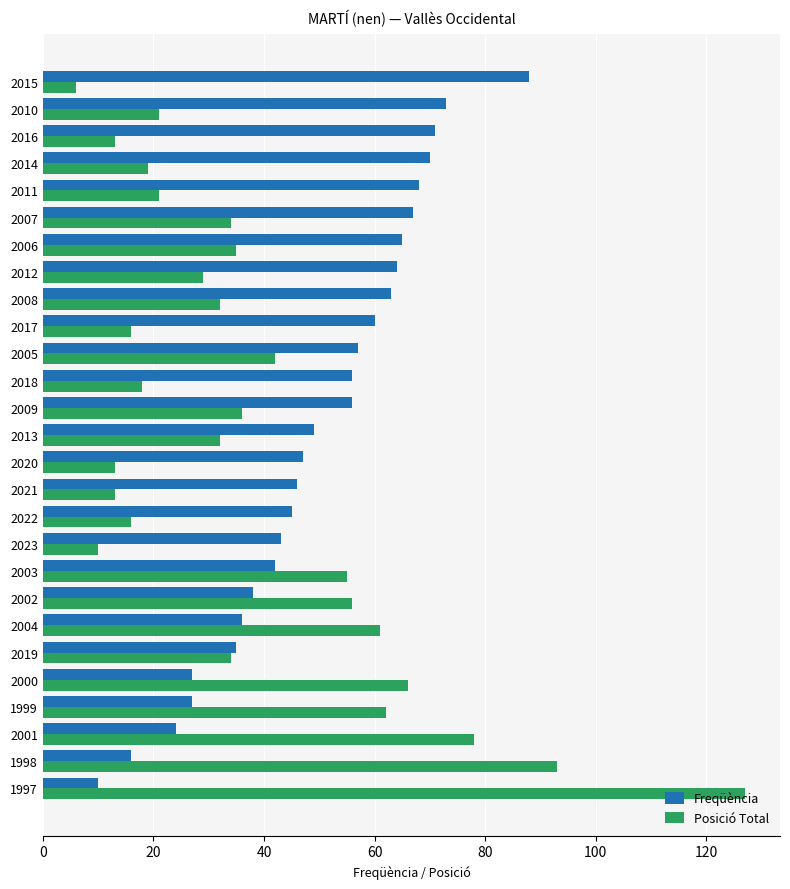

Is the value of Freqüència at 1998 greater than the value of Posició Total at 2021?

Yes